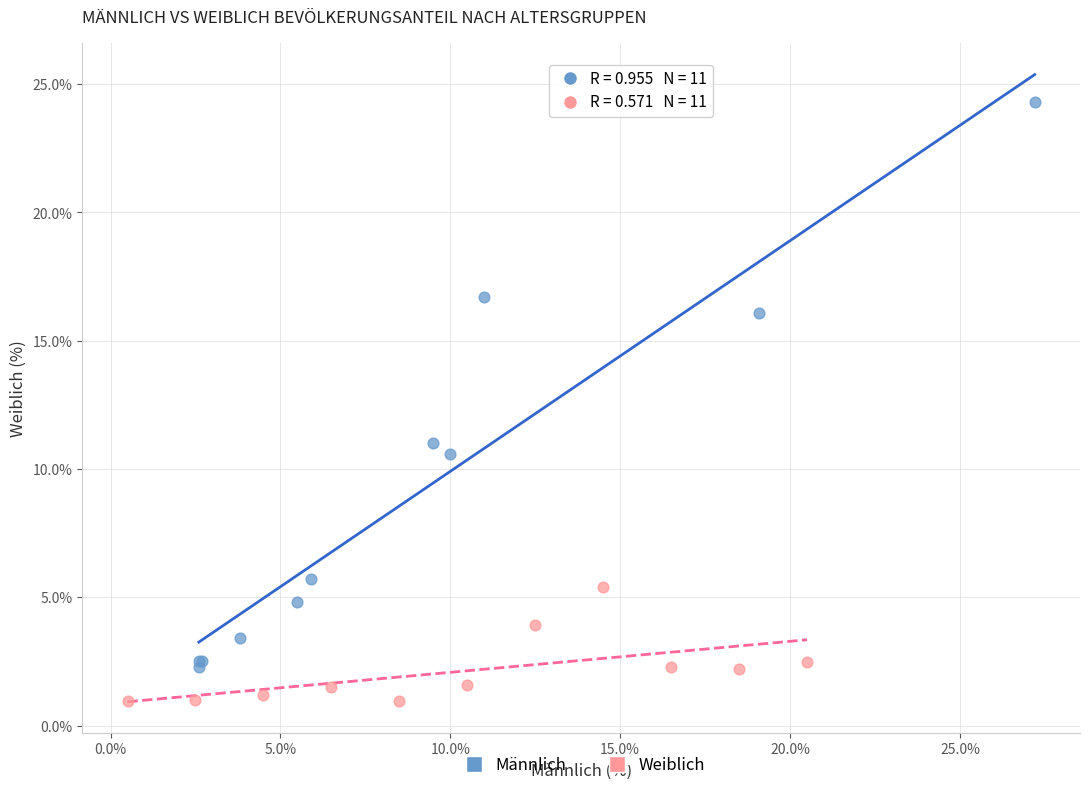

Which series has the widest spread of Y values?

Männlich